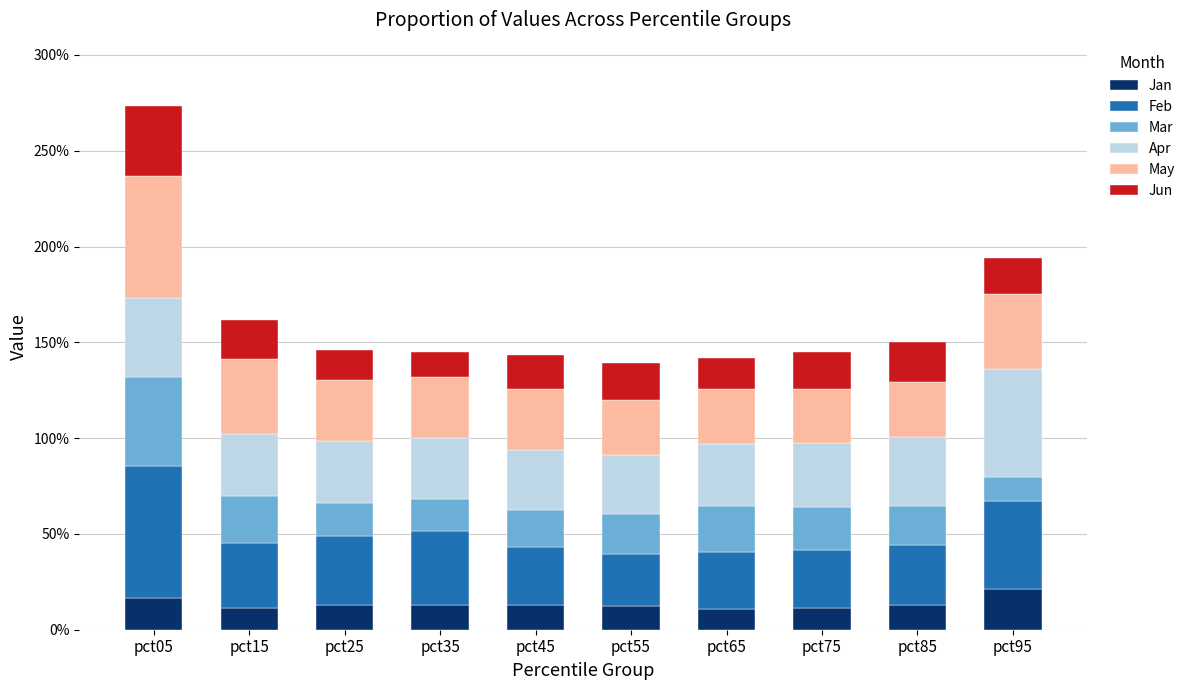

Are the bars grouped side by side (vs. stacked)?

No